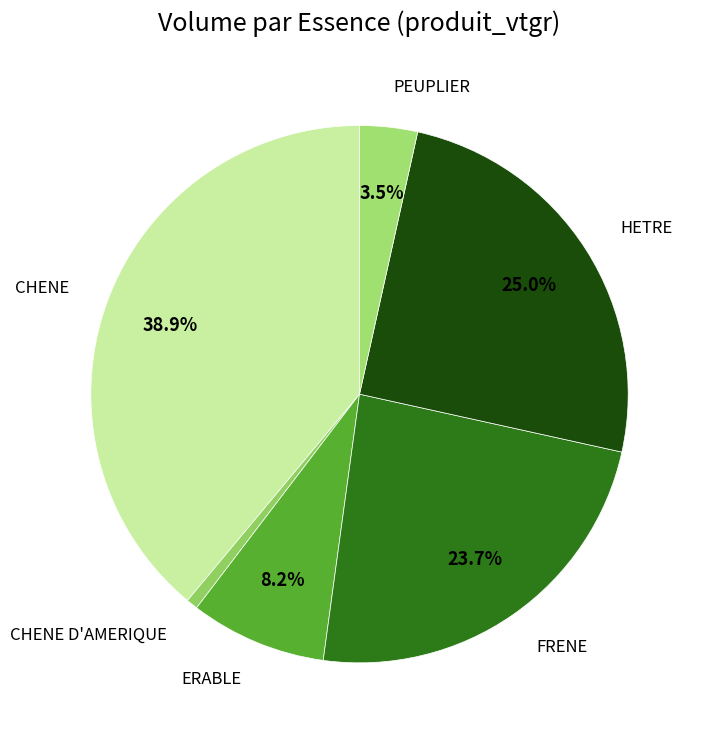

Is there a majority slice in this chart?

No